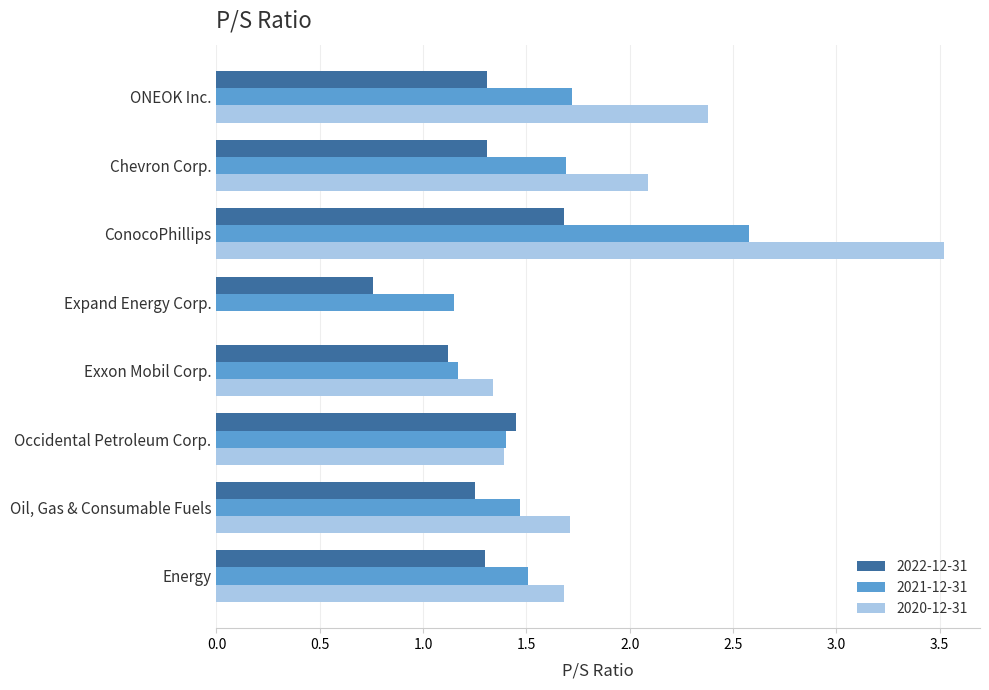

What is the difference between the 2020-12-31 values at ConocoPhillips and Energy?

1.8